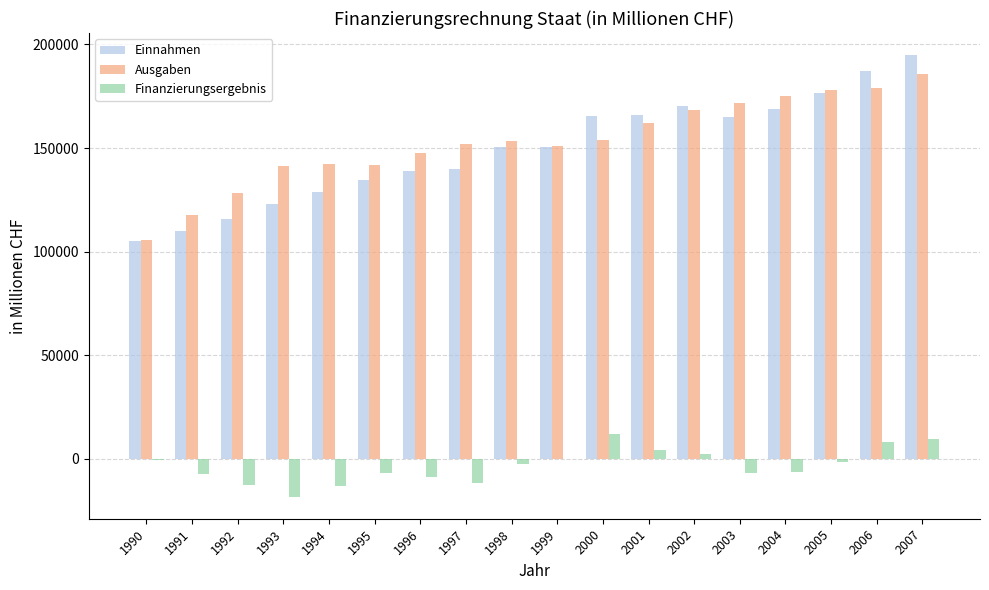

The value of Ausgaben at 1991 is 207599.9. True or false?

False